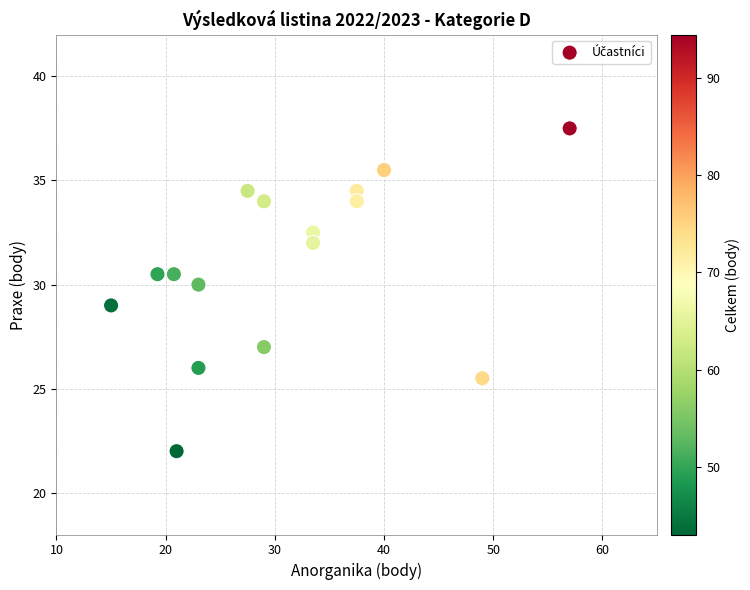

What is the range of Y values (max minus min)?

15.5